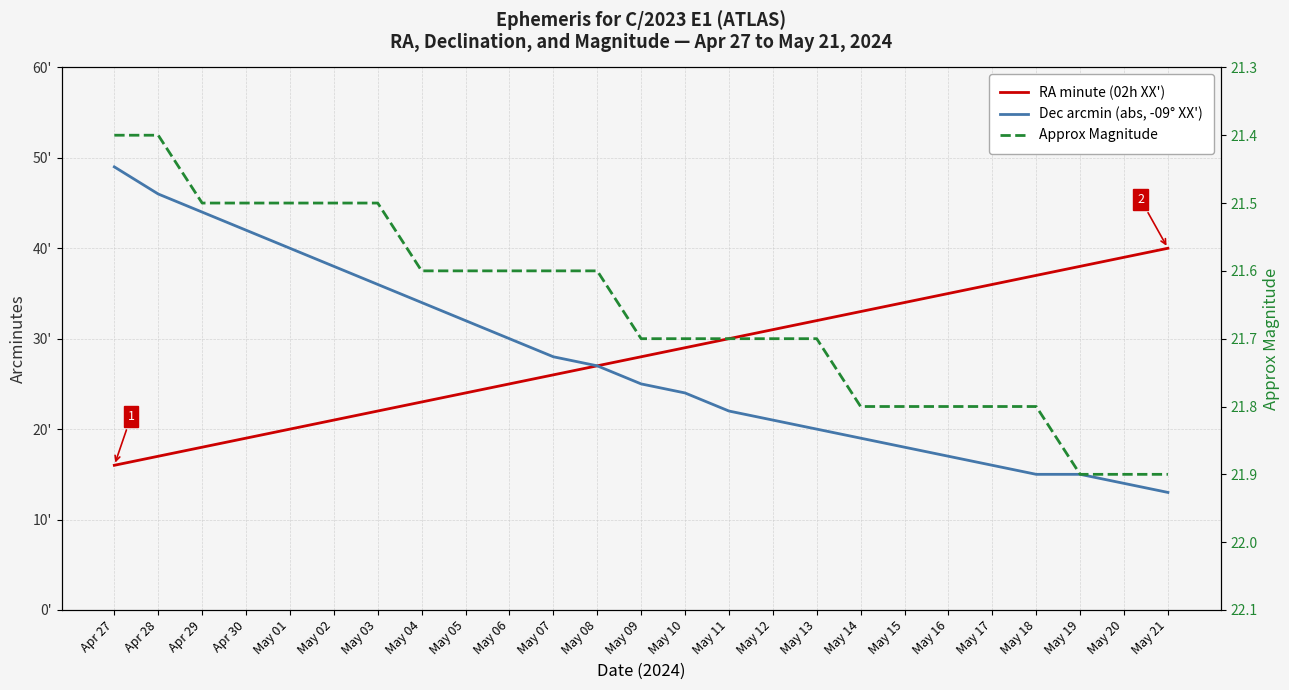

Which series has the largest total across all categories?

RA minute (02h XX')